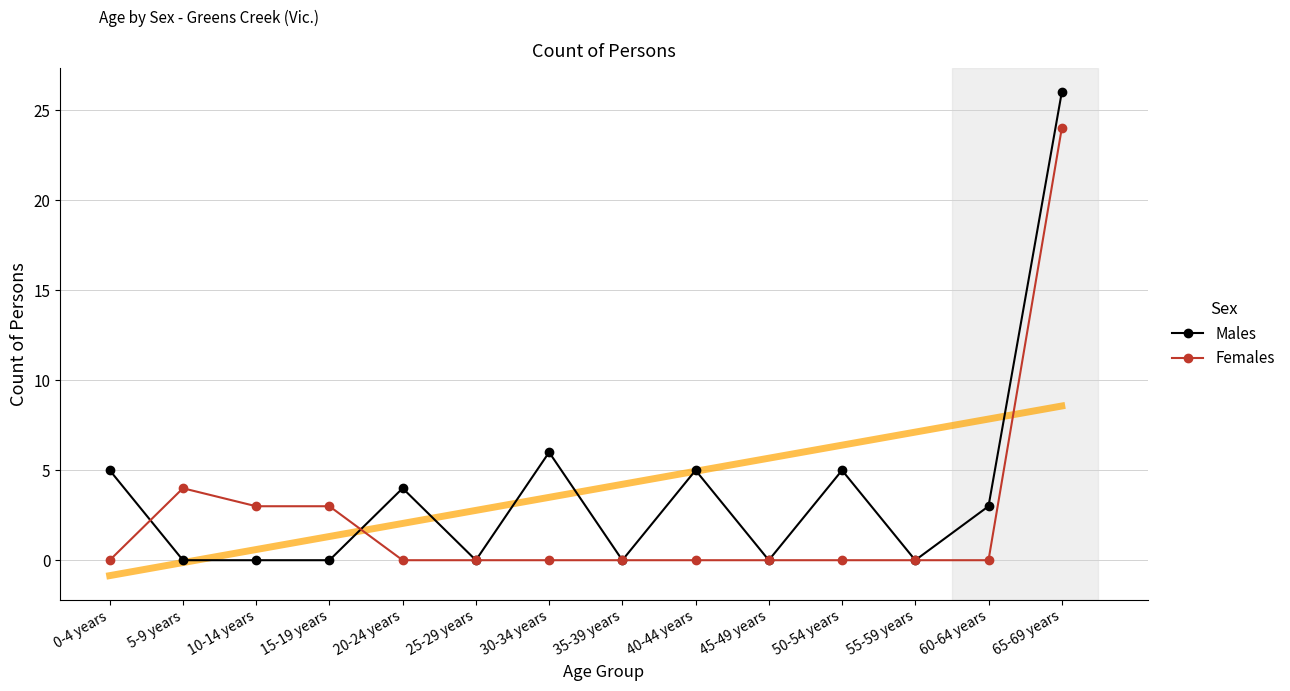

Reading right to left, what are all the values shown in this chart?

Males: 26	3	0	5	0	5	0	6	0	4	0	0	0	5
Females: 24	0	0	0	0	0	0	0	0	0	3	3	4	0